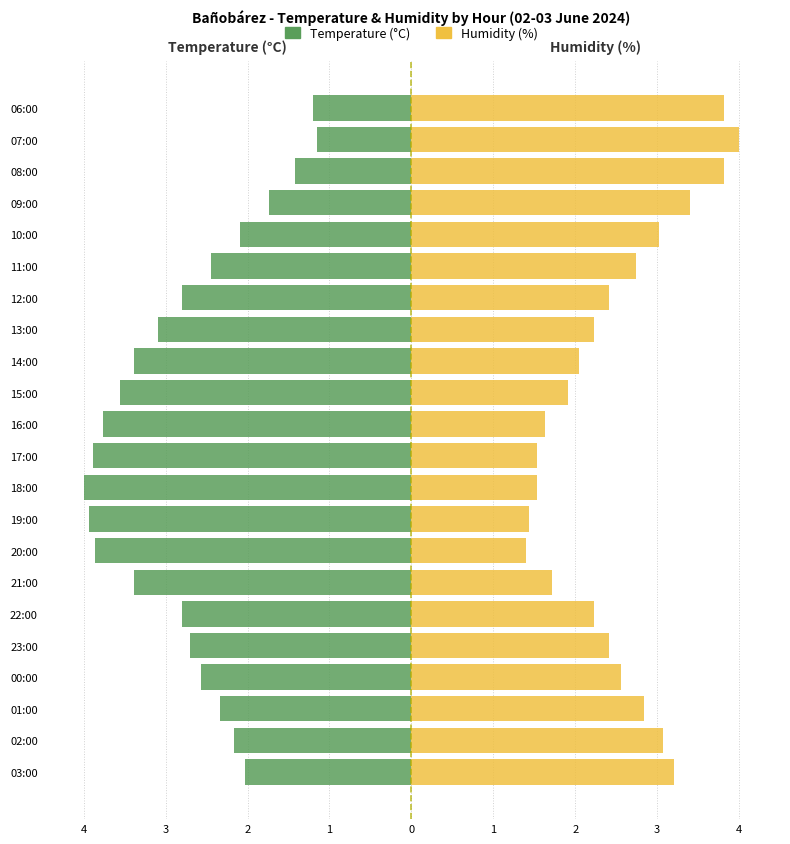

What is the difference between the maximum and minimum values in the Humidity (%) series?

2.6